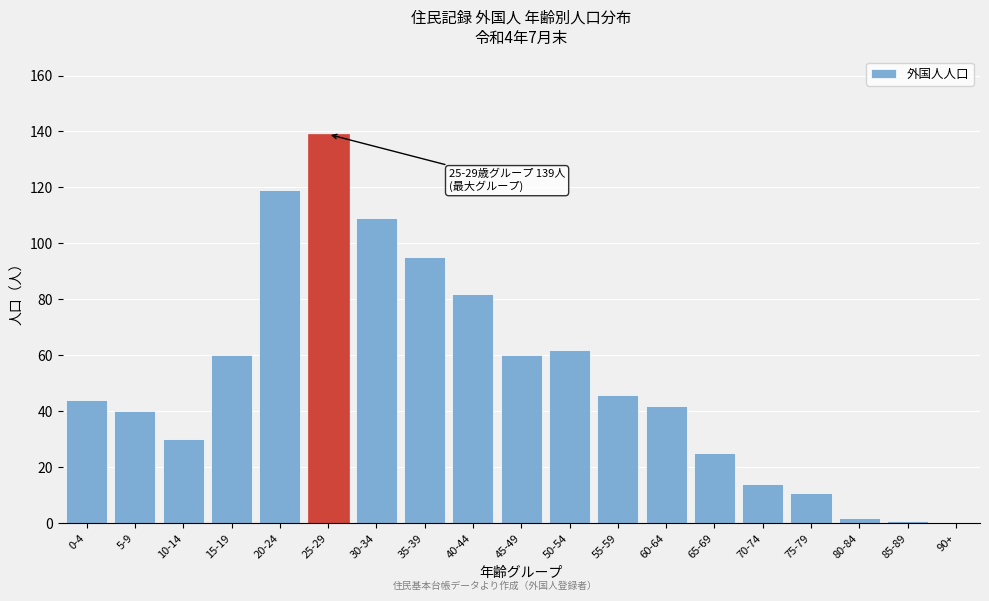

Reading right to left, what are all the values shown in this chart?

90+=0	85-89=1	80-84=2	75-79=11	70-74=14	65-69=25	60-64=42	55-59=46	50-54=62	45-49=60	40-44=82	35-39=95	30-34=109	25-29=139	20-24=119	15-19=60	10-14=30	5-9=40	0-4=44